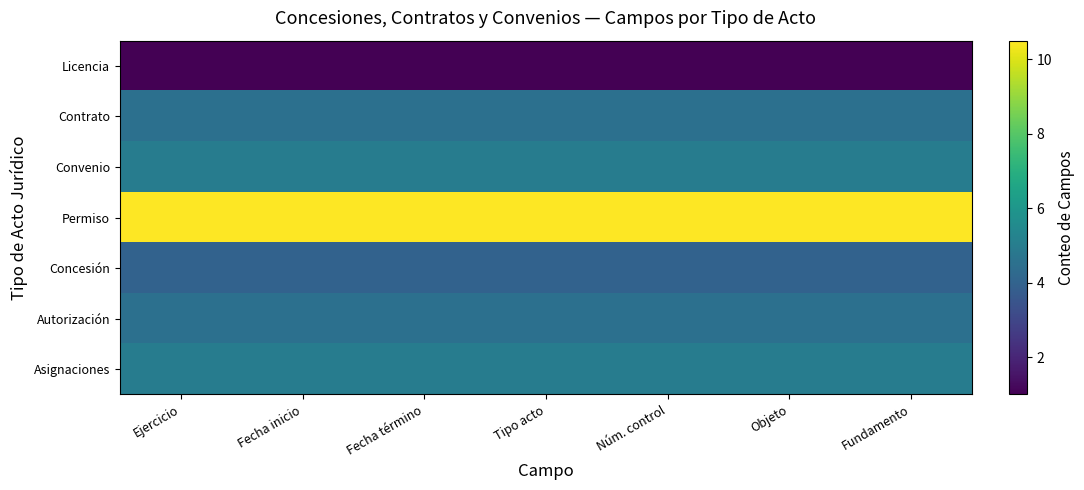

At how many categories does at least one series exceed 6?

7